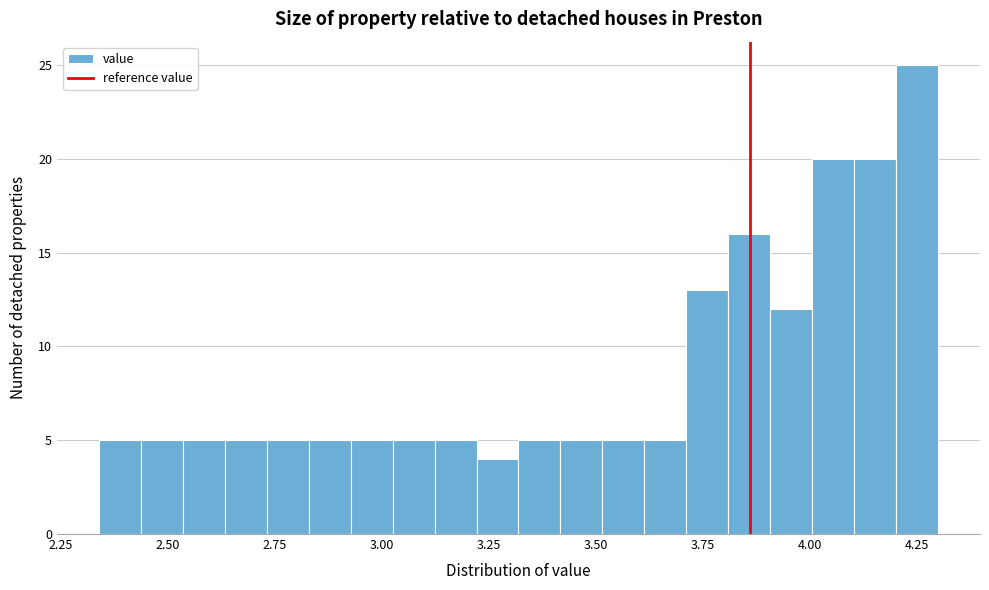

Around what value on the x-axis is the tallest bar? Give the approximate position of its centre, as read against the axis.

4.25